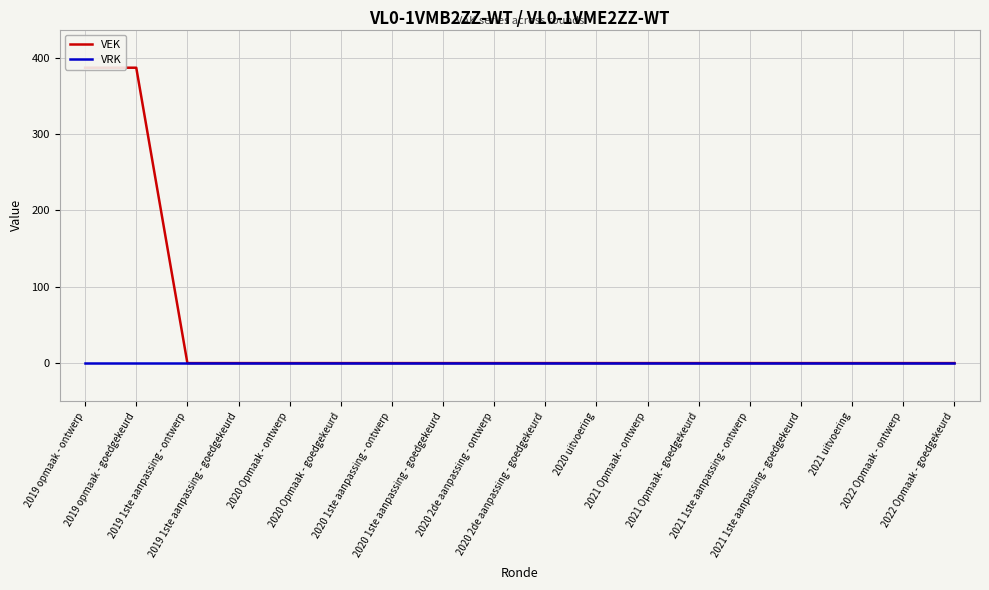

At which category is the sum across all series the highest?

2019 opmaak - ontwerp